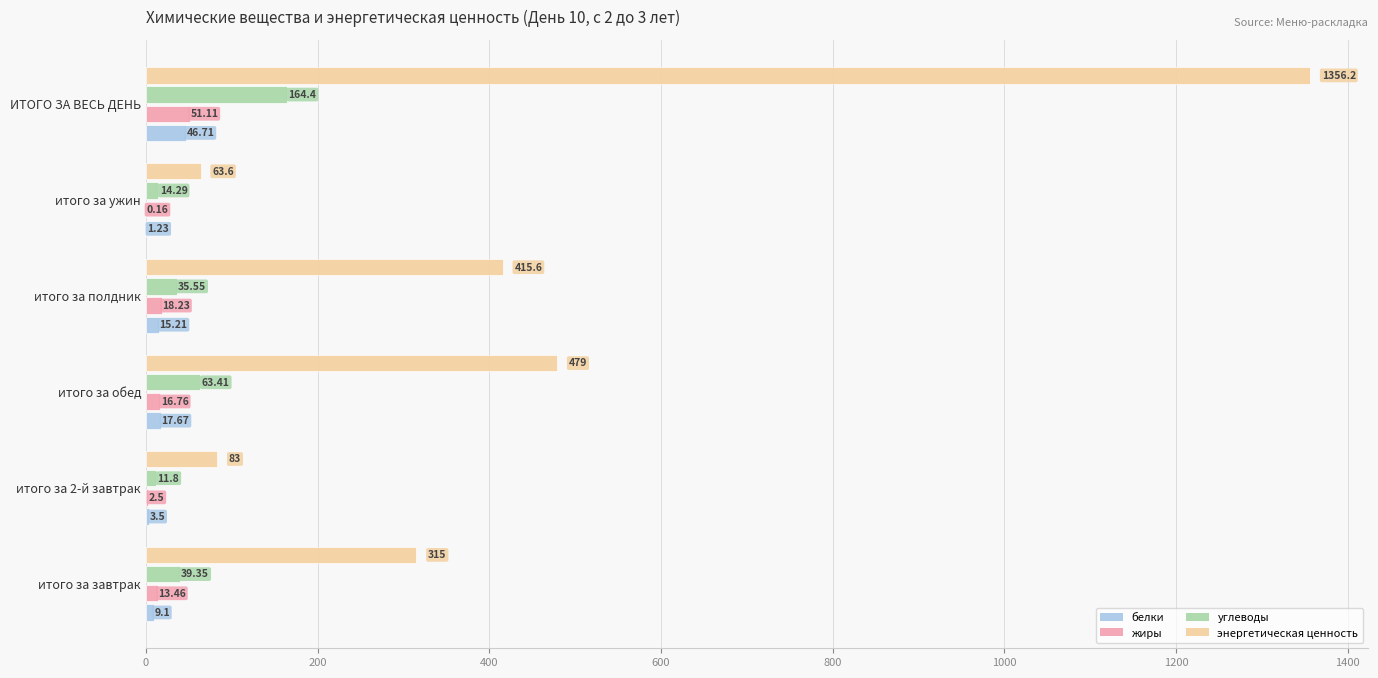

Which category has the highest value in the жиры series?

ИТОГО ЗА ВЕСЬ ДЕНЬ